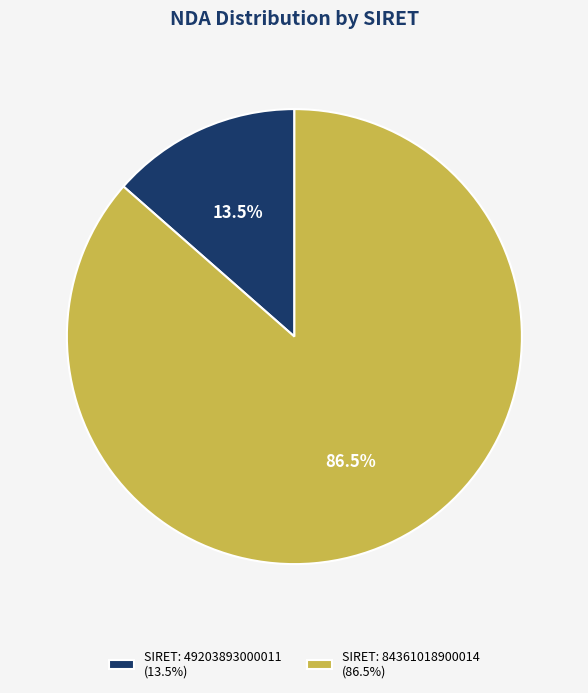

Is there a majority slice in this chart?

Yes